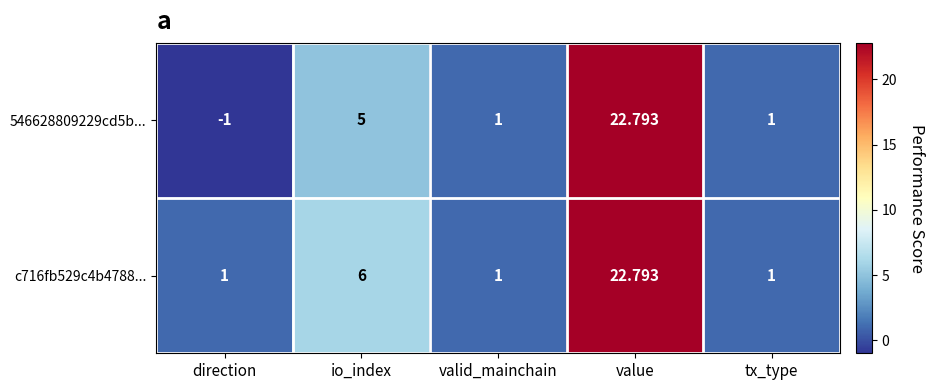

At how many categories does at least one series exceed 2?

2